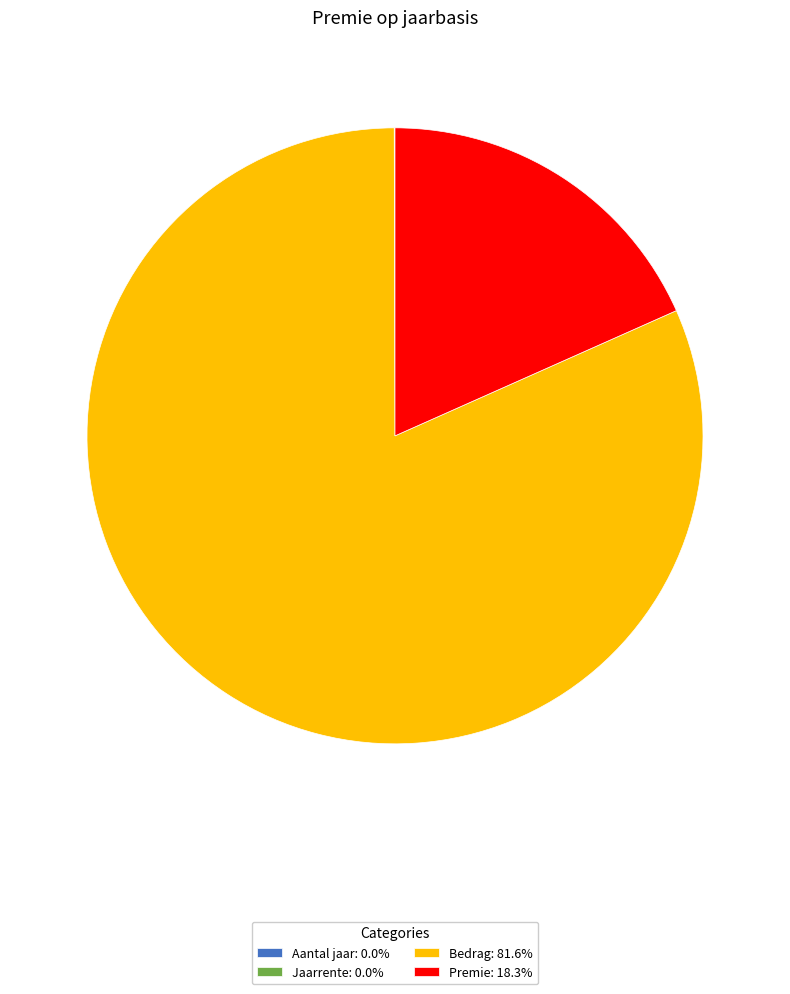

Is there any slice that represents more than half of the pie?

Yes